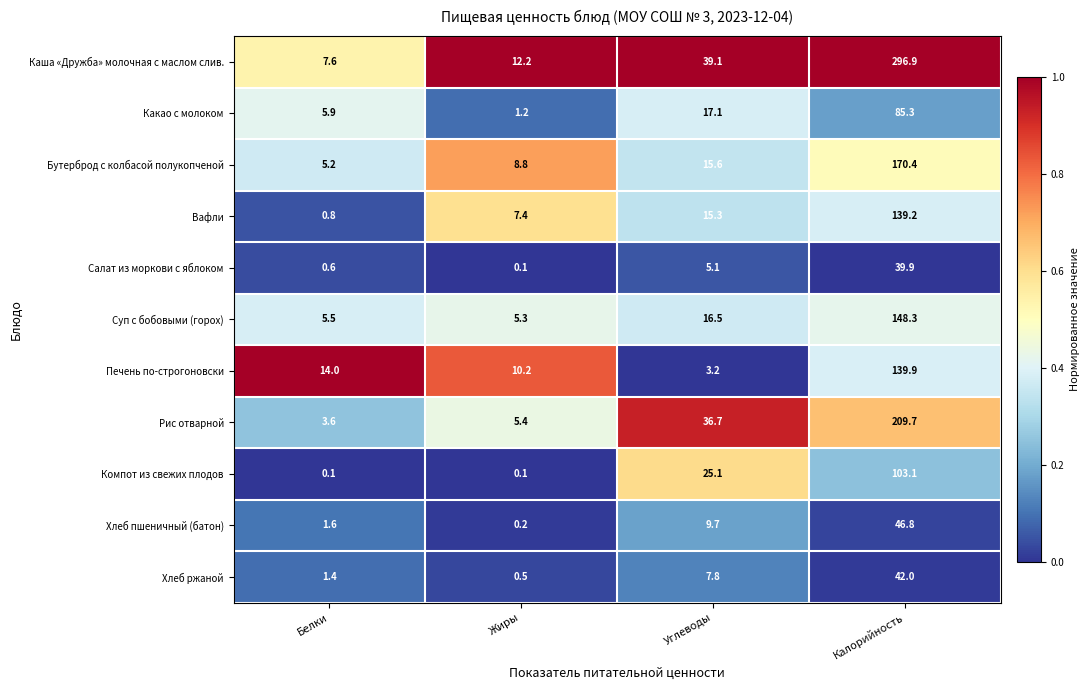

What is the average value of the Хлеб пшеничный (батон) series?

14.6